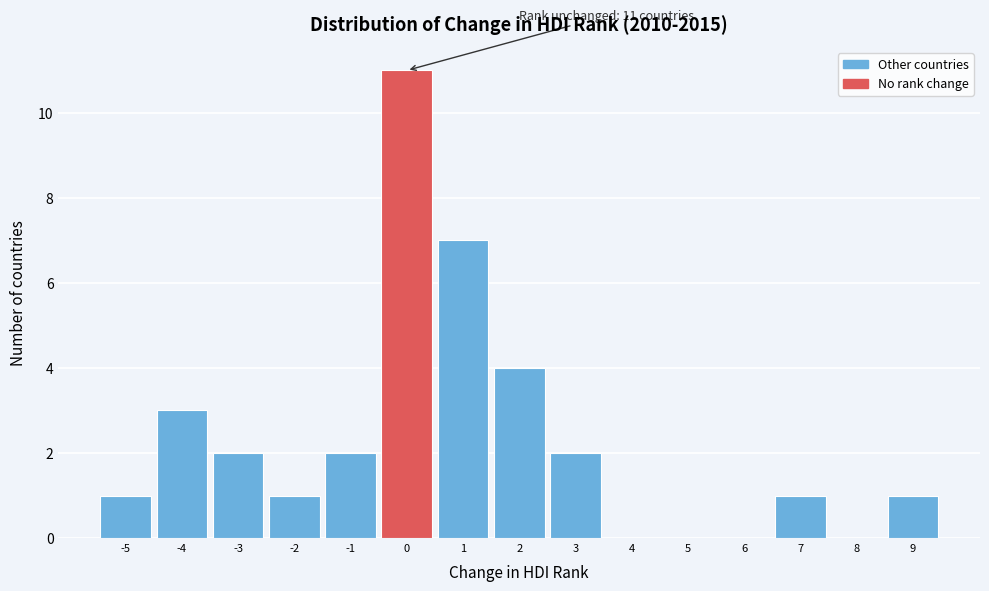

Over which range of the x-axis is the bar tallest?

-0.5 to 0.5